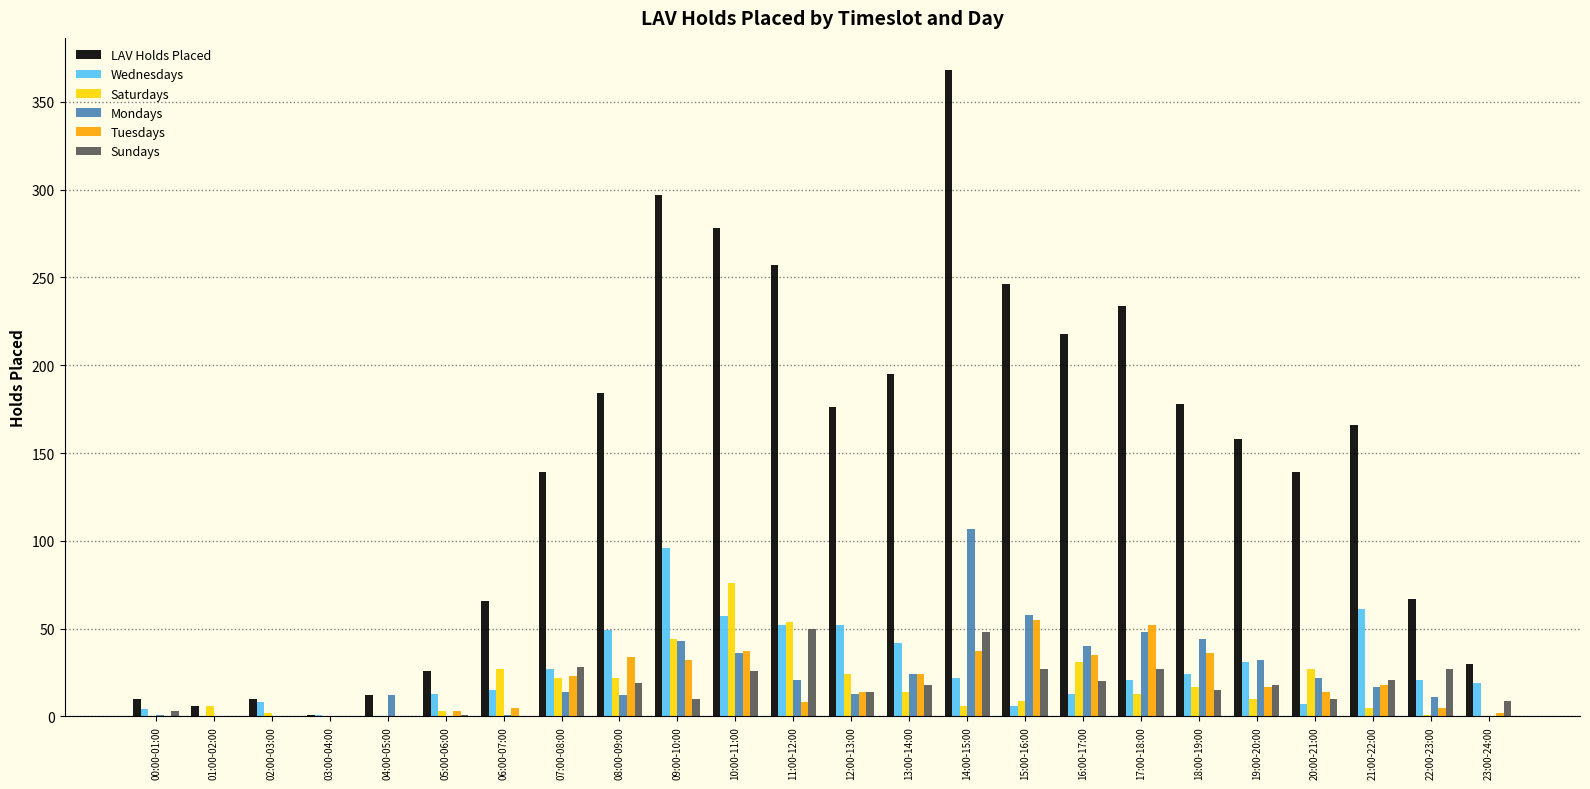

Is the value of Wednesdays at 19:00-20:00 greater than the value of Sundays at 04:00-05:00?

Yes